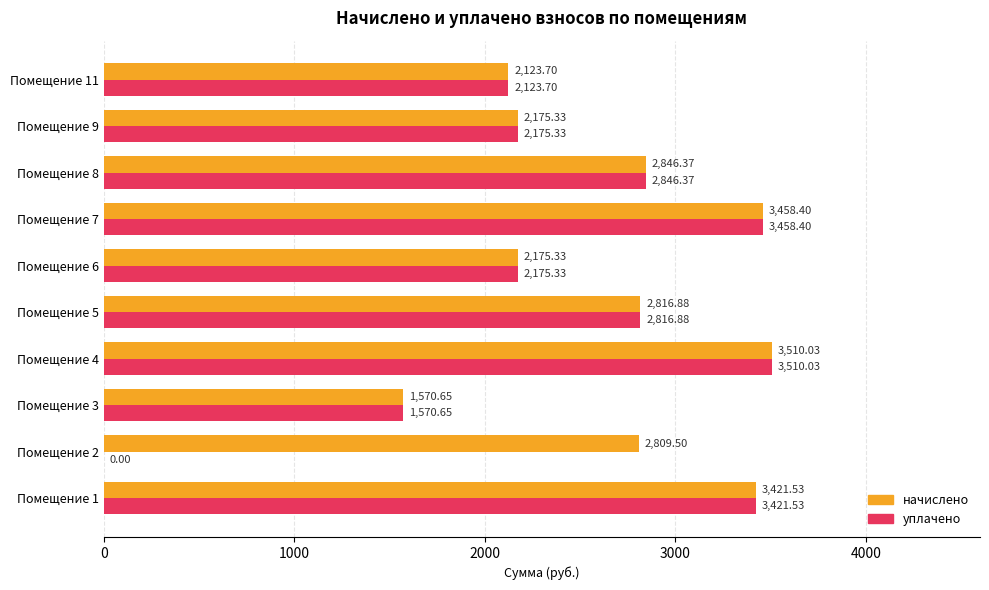

How many distinct data groups are displayed?

2